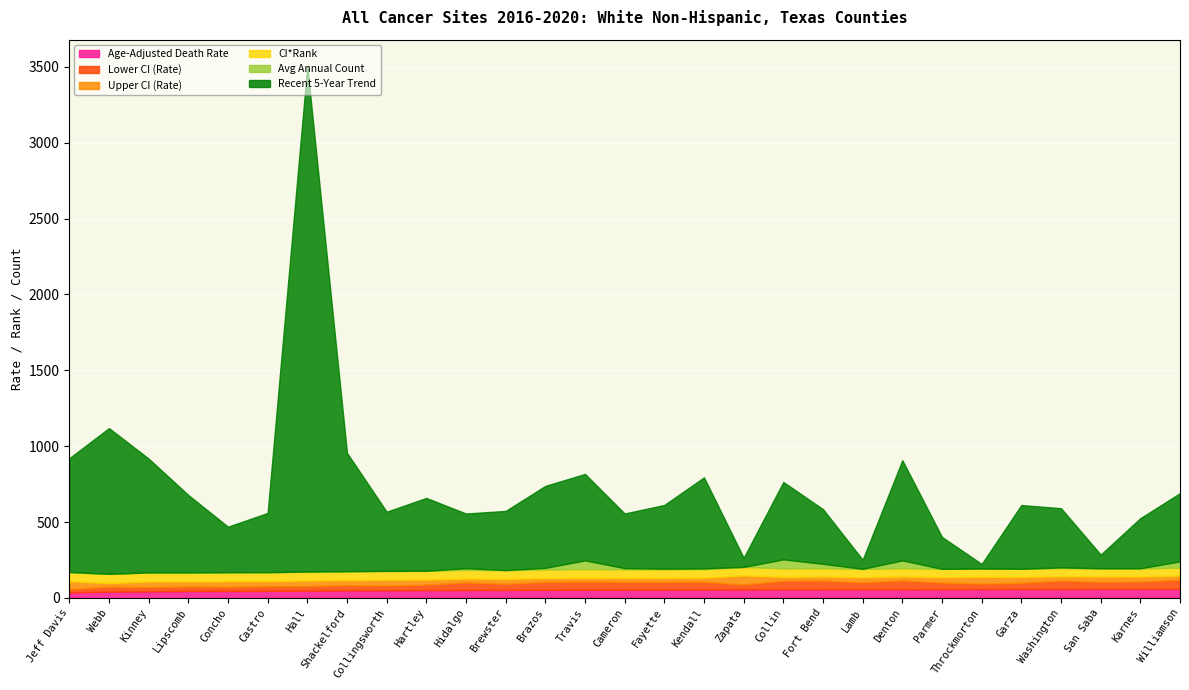

Which category has the highest value in the Upper CI (Rate) series?

Zapata